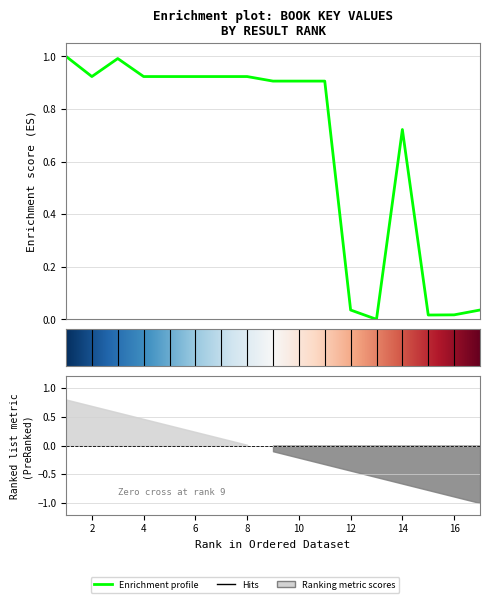

Which label corresponds to the smallest value in the chart?

13